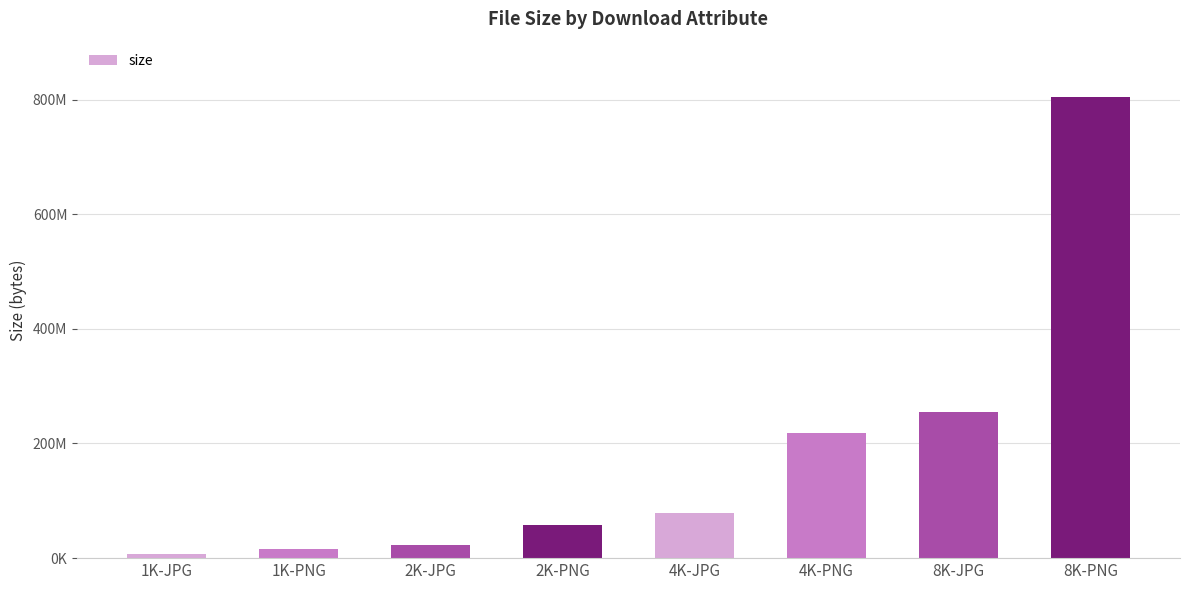

What position from the right is 8K-PNG?

1